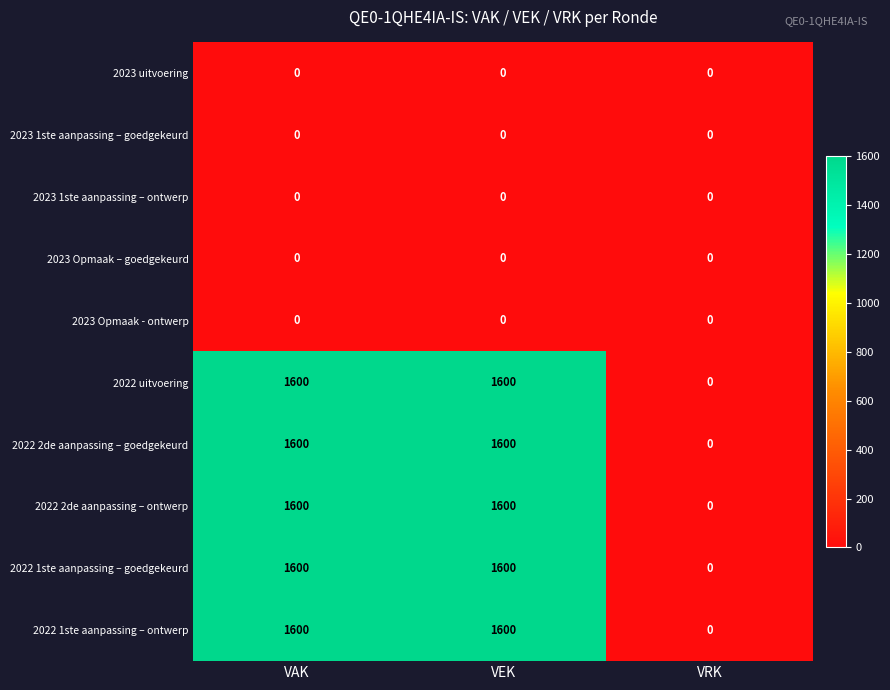

Reading left to right, list all the values displayed in this chart.

2023 uitvoering: 0	0	0
2023 1ste aanpassing – goedgekeurd: 0	0	0
2023 1ste aanpassing – ontwerp: 0	0	0
2023 Opmaak – goedgekeurd: 0	0	0
2023 Opmaak - ontwerp: 0	0	0
2022 uitvoering: 1600	1600	0
2022 2de aanpassing – goedgekeurd: 1600	1600	0
2022 2de aanpassing – ontwerp: 1600	1600	0
2022 1ste aanpassing – goedgekeurd: 1600	1600	0
2022 1ste aanpassing – ontwerp: 1600	1600	0